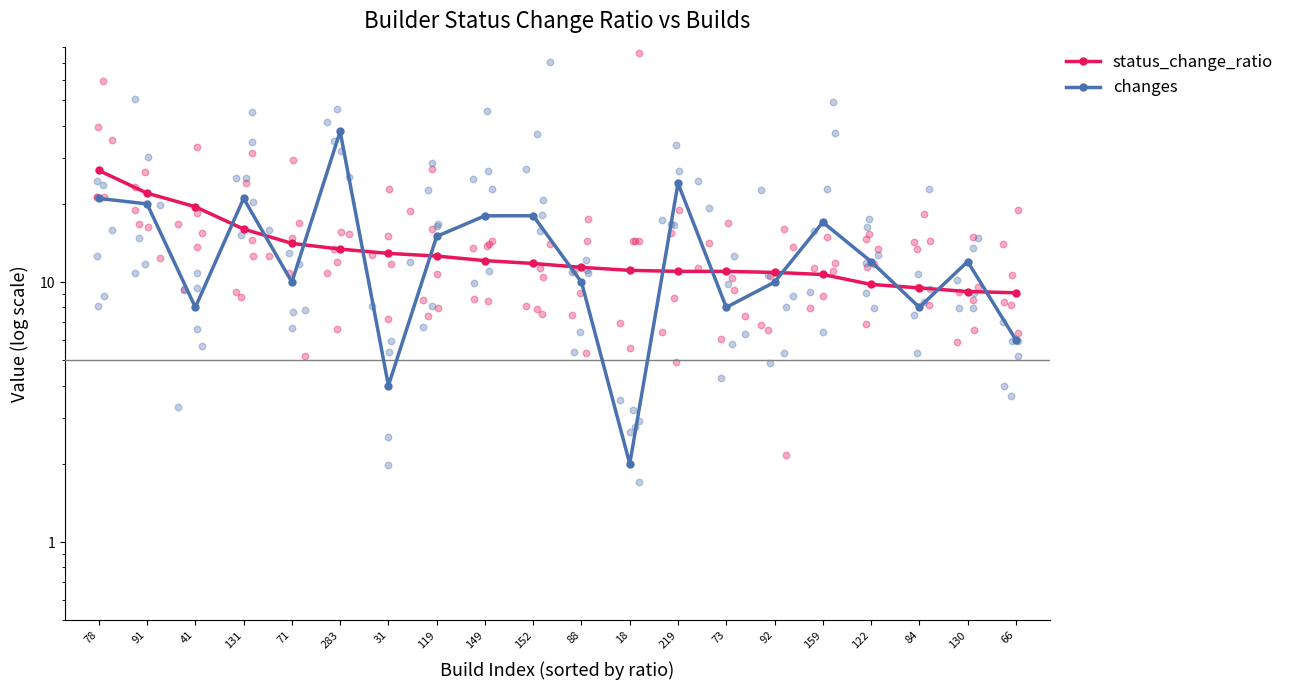

Which series has the largest total across all categories?

changes